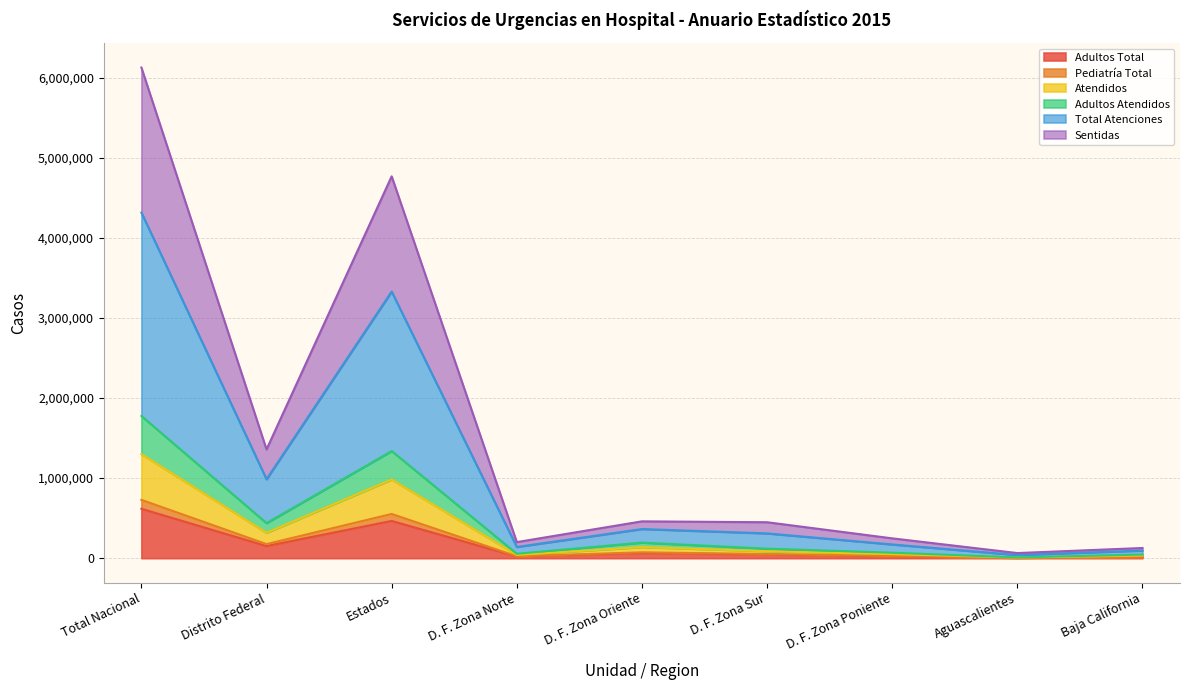

True or false: Total Atenciones and Adultos Total cross at least once.

False